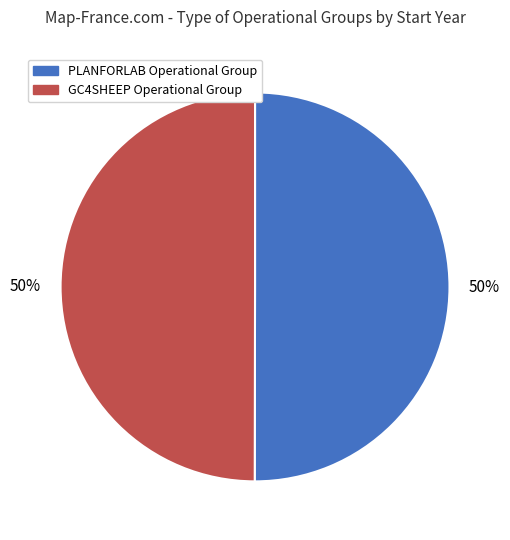

To the nearest percent, what is the average slice percentage?

50%